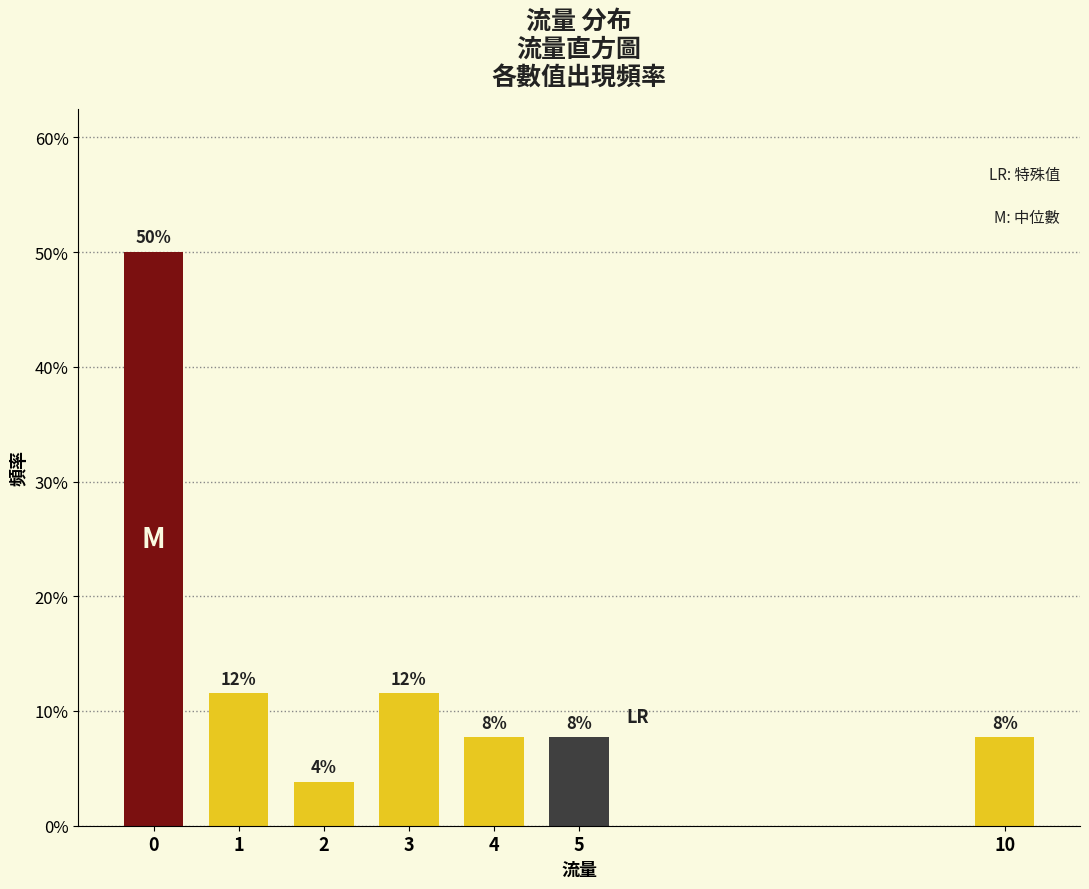

Does the chart contain any negative values?

No